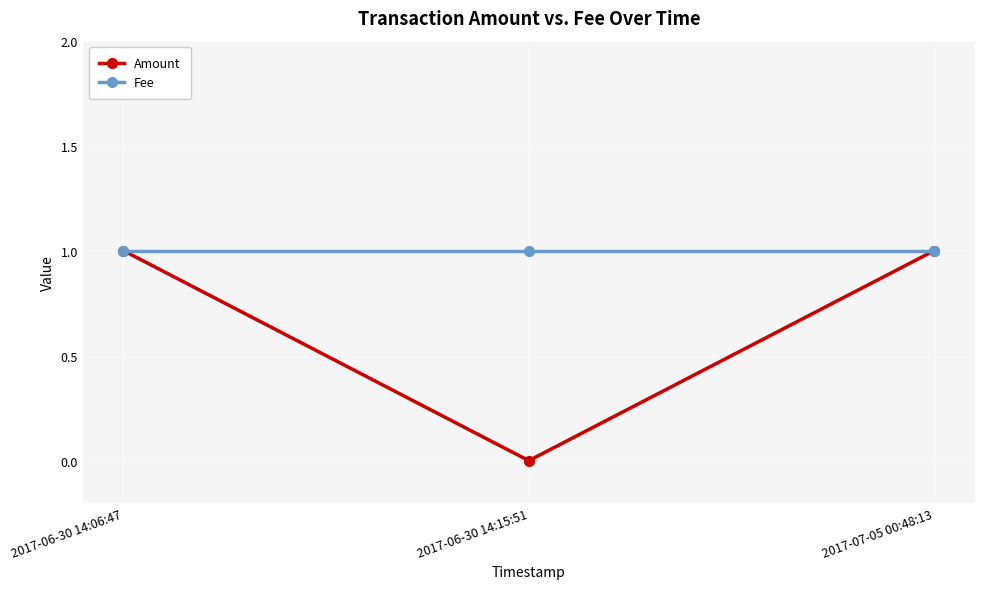

What is the label of the 3rd point from the left?

2017-07-05 00:48:13